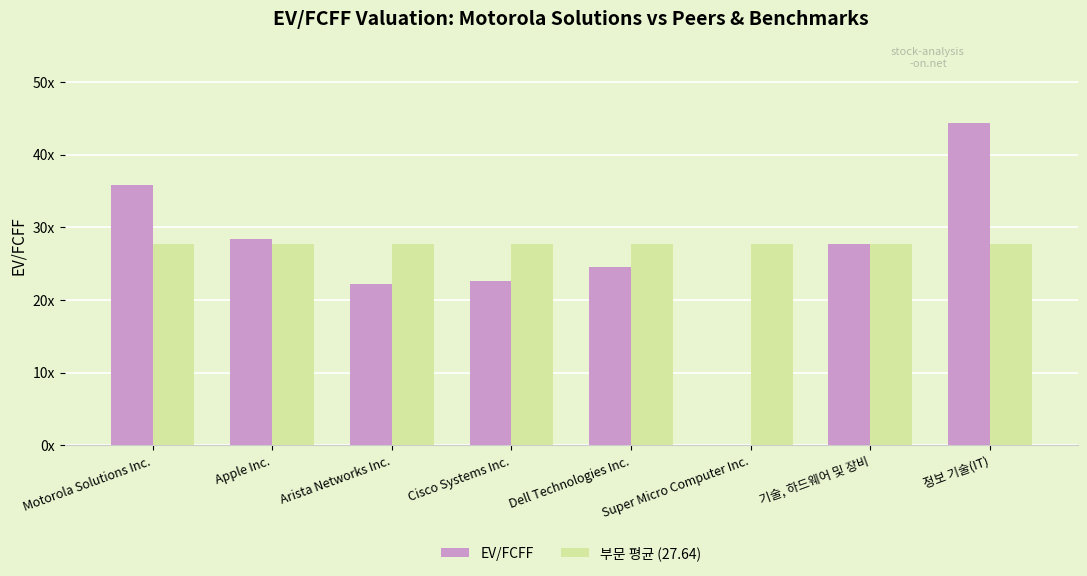

At how many categories does at least one series exceed 8?

8